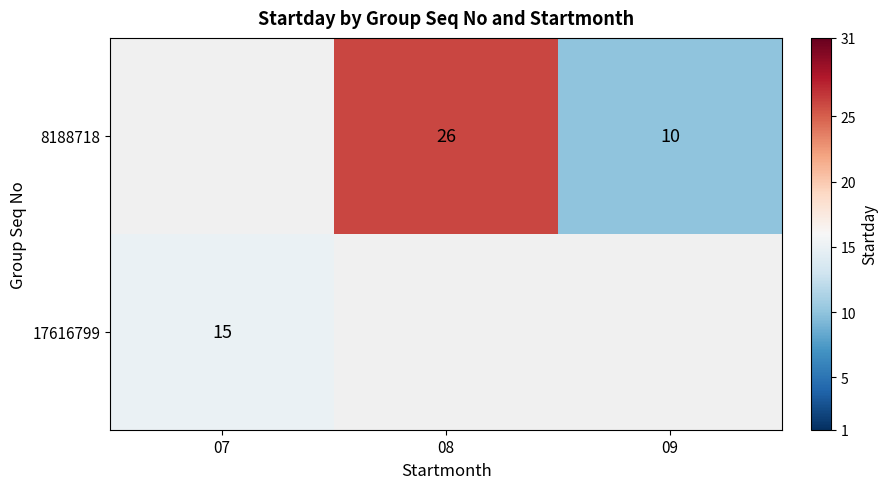

At which category does the chart reach its peak across all series?

08